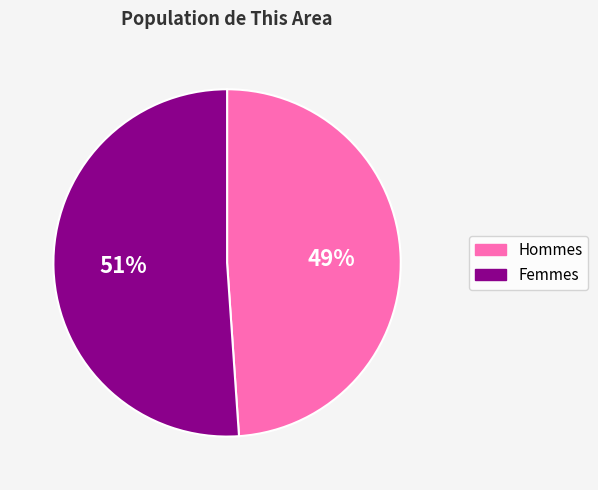

Which has a higher value, Hommes or Femmes?

Femmes